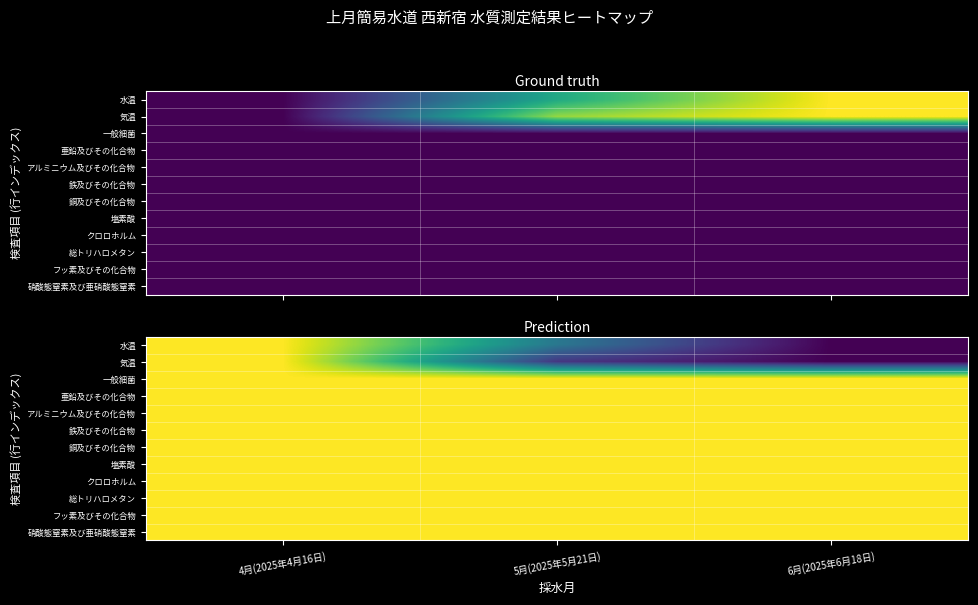

Between 4月(2025年4月16日) and 6月(2025年6月18日), which series saw the biggest shift?

水温